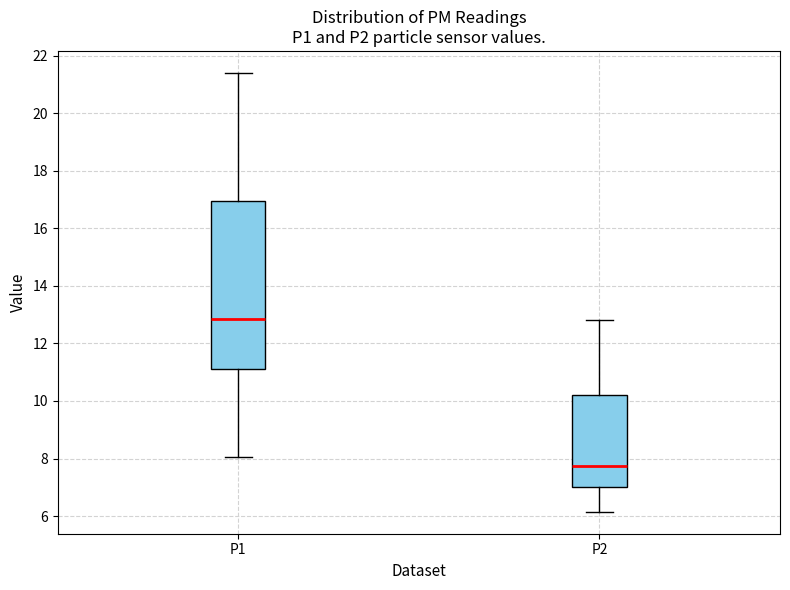

Which box has the lowest median line?

P2